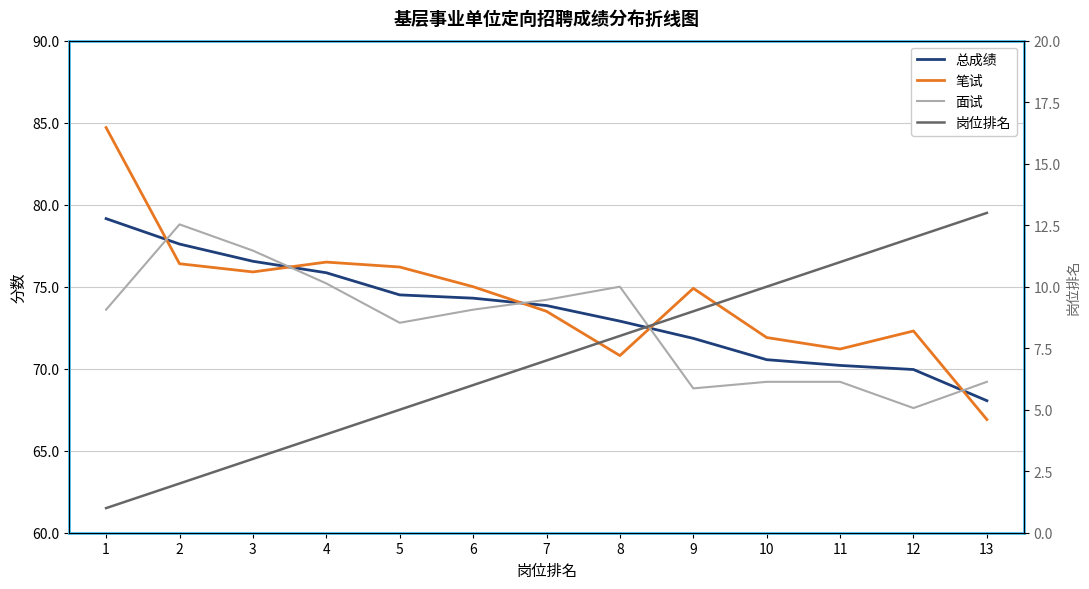

Between 3 and 5, which series saw the biggest shift?

面试